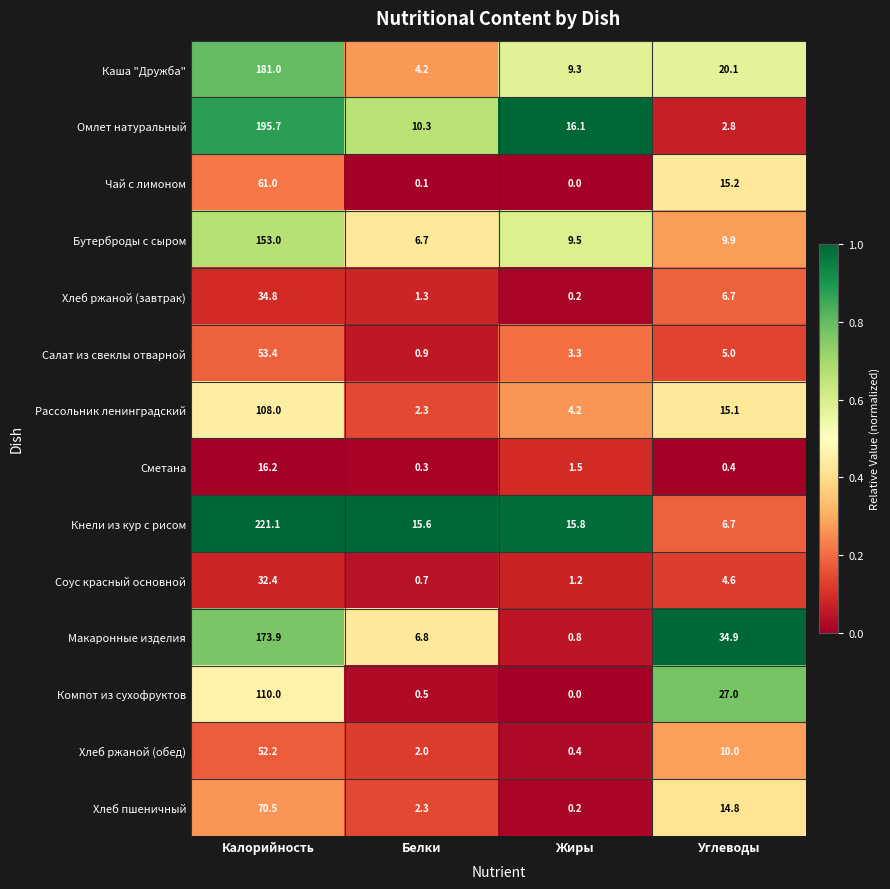

What is the total value across all series at Калорийность?

1463.2